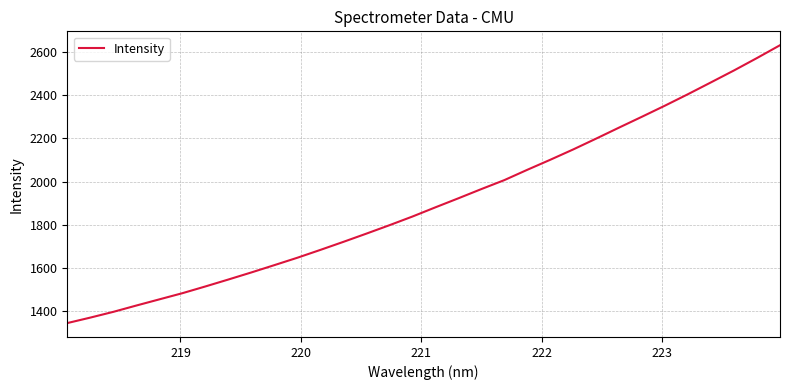

What is the greatest value displayed?

2630.4